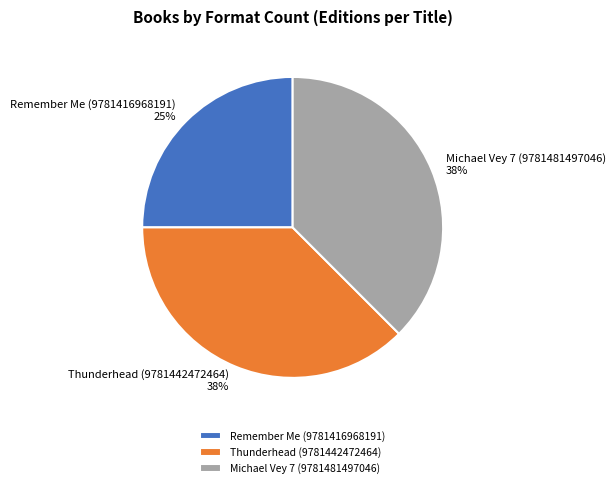

Which has a higher value, Michael Vey 7 (9781481497046) or Remember Me (9781416968191)?

Michael Vey 7 (9781481497046)